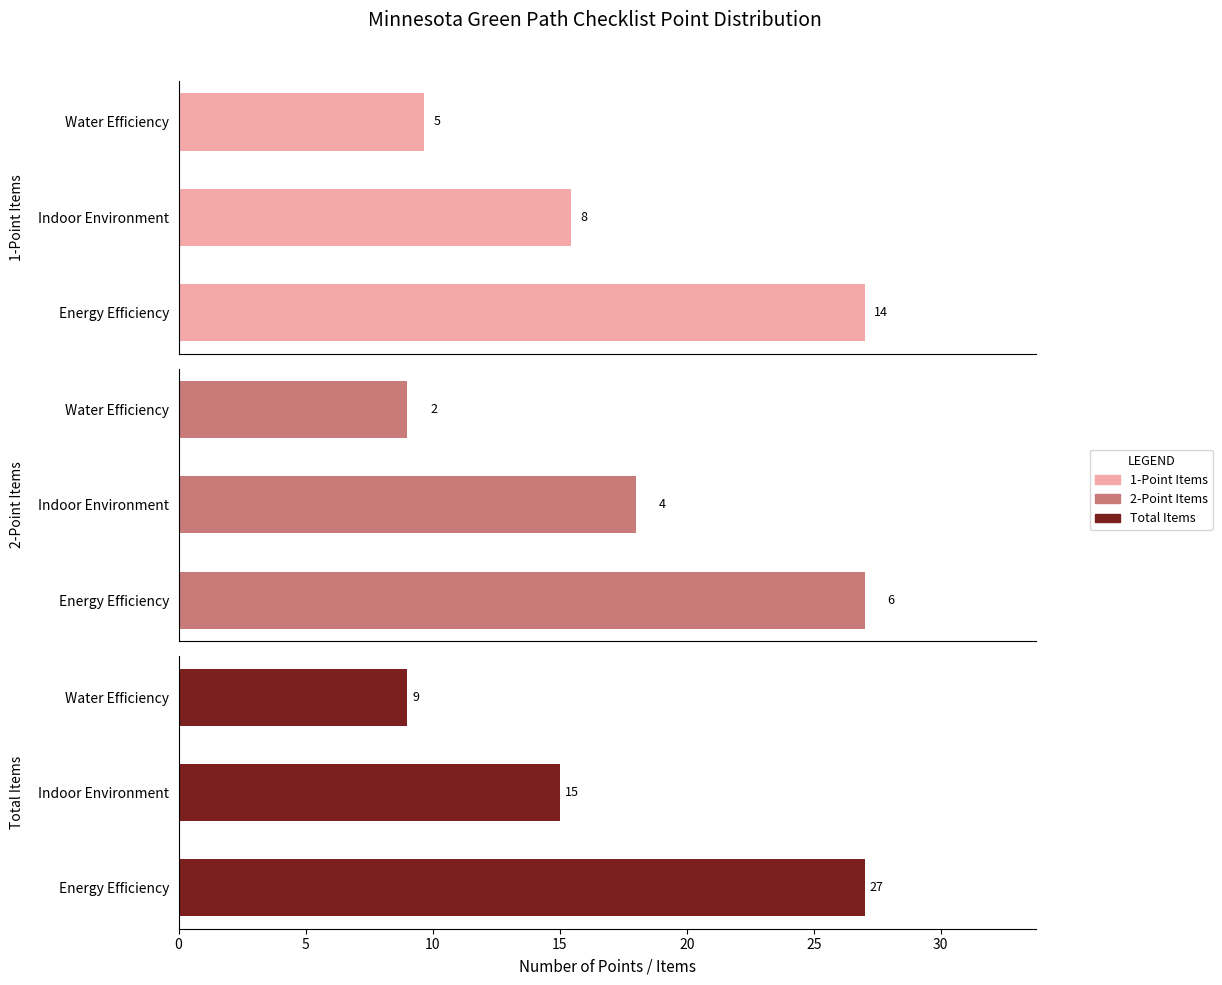

What are all the series names shown in the legend?

1-Point Items, 2-Point Items, Total Items